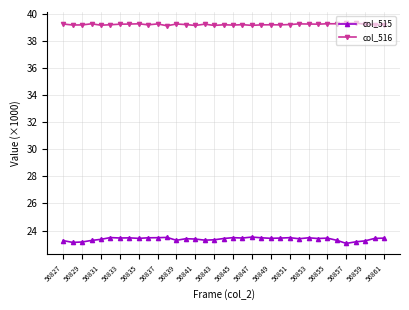

What is the highest value of the col_516 series?

39.3